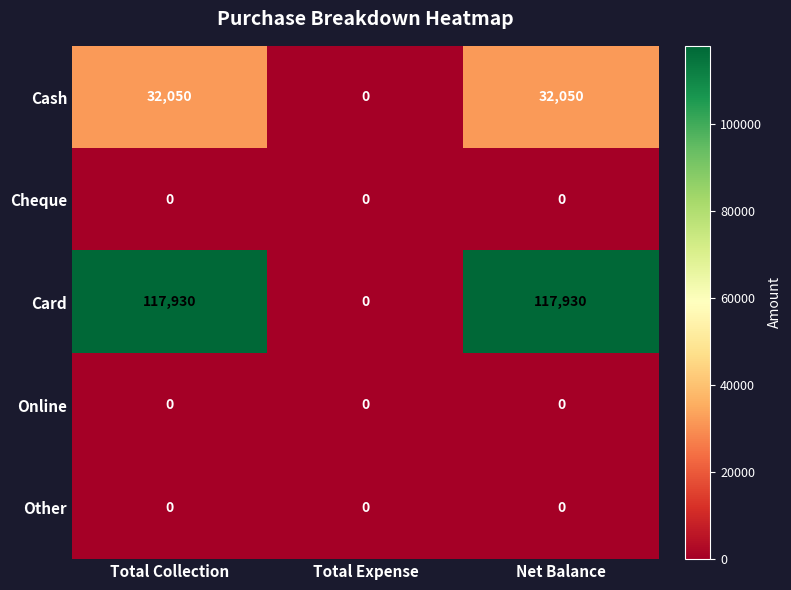

What is the maximum value shown in the chart?

117930